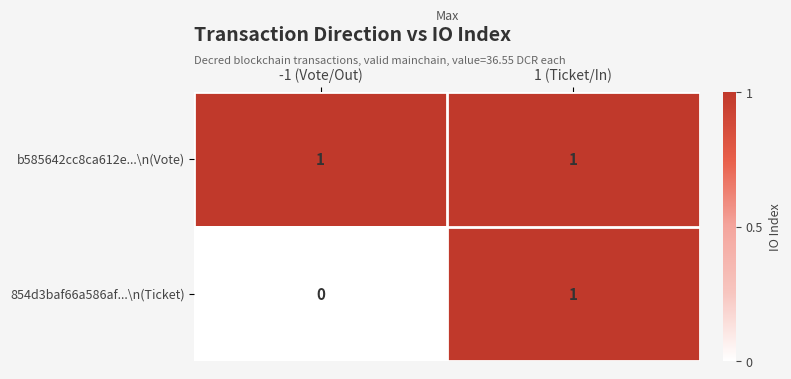

Is it true that 854d3baf66a586af...\n(Ticket) equals -1 at -1 (Vote/Out)?

False